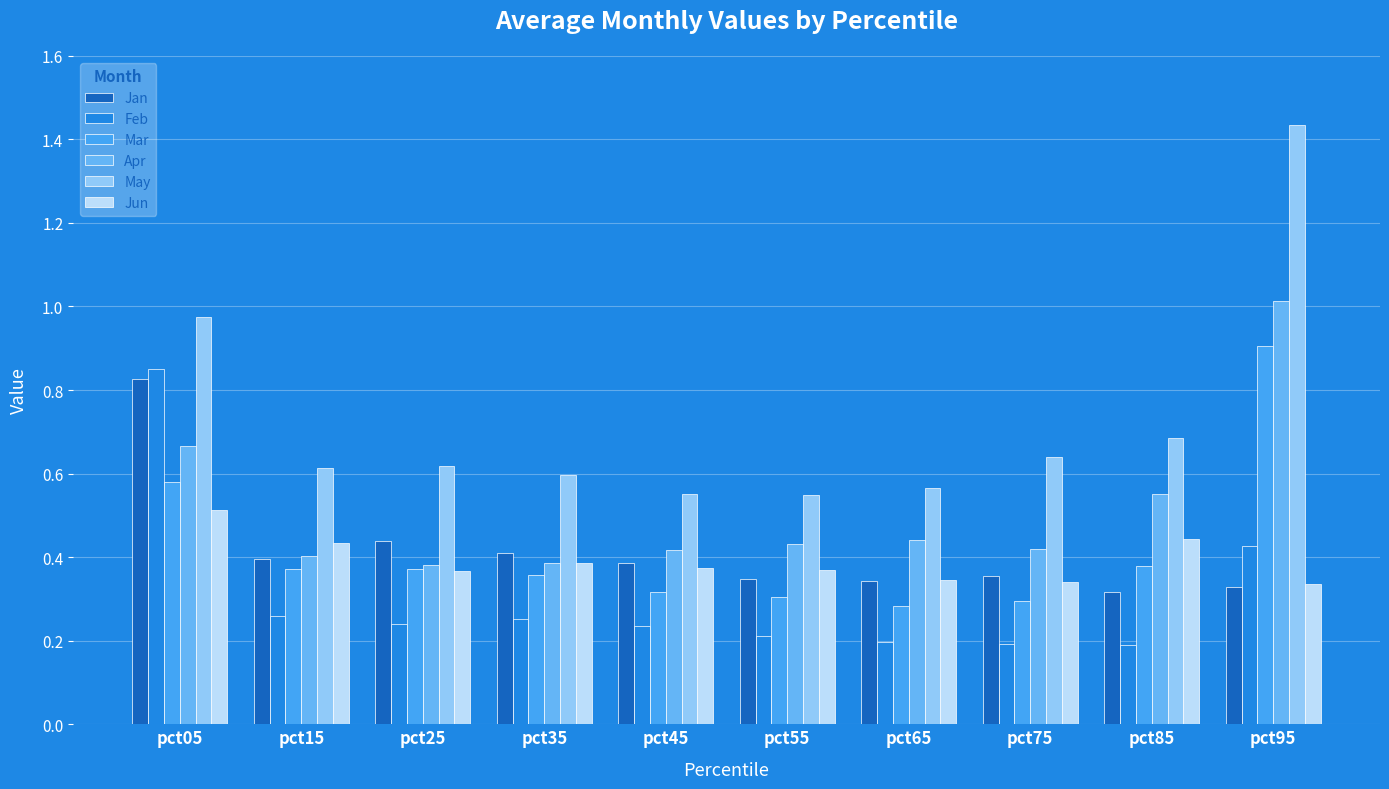

What is the total value across all series at pct15?

2.5